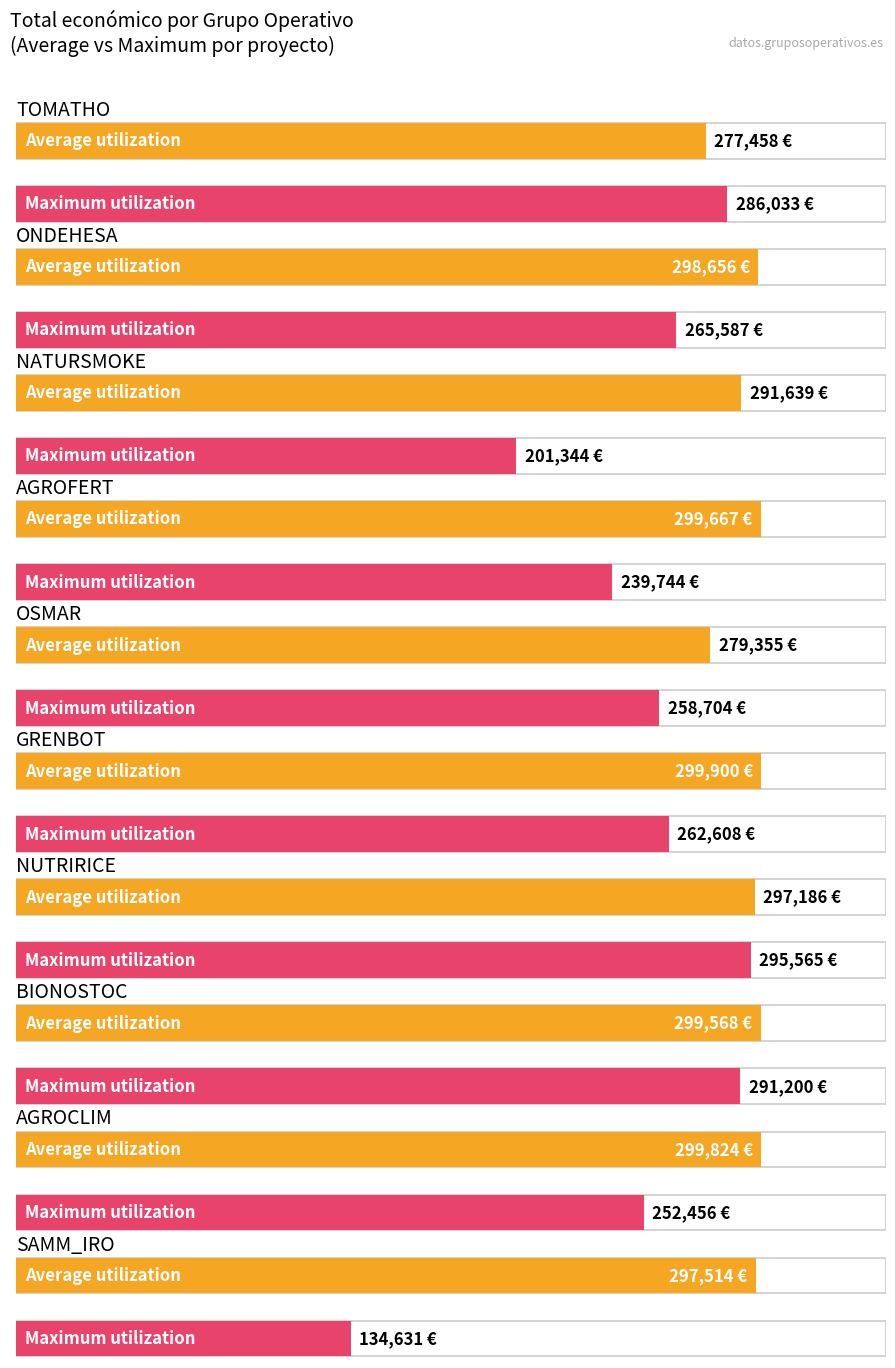

Reading left to right, list all the values displayed in this chart.

Average utilization: 277458	298656	291639	299667	279355	299900	297186	299568	299824	297514
Maximum utilization: 286033	265587	201344	239744	258704	262608	295565	291200	252456	134631